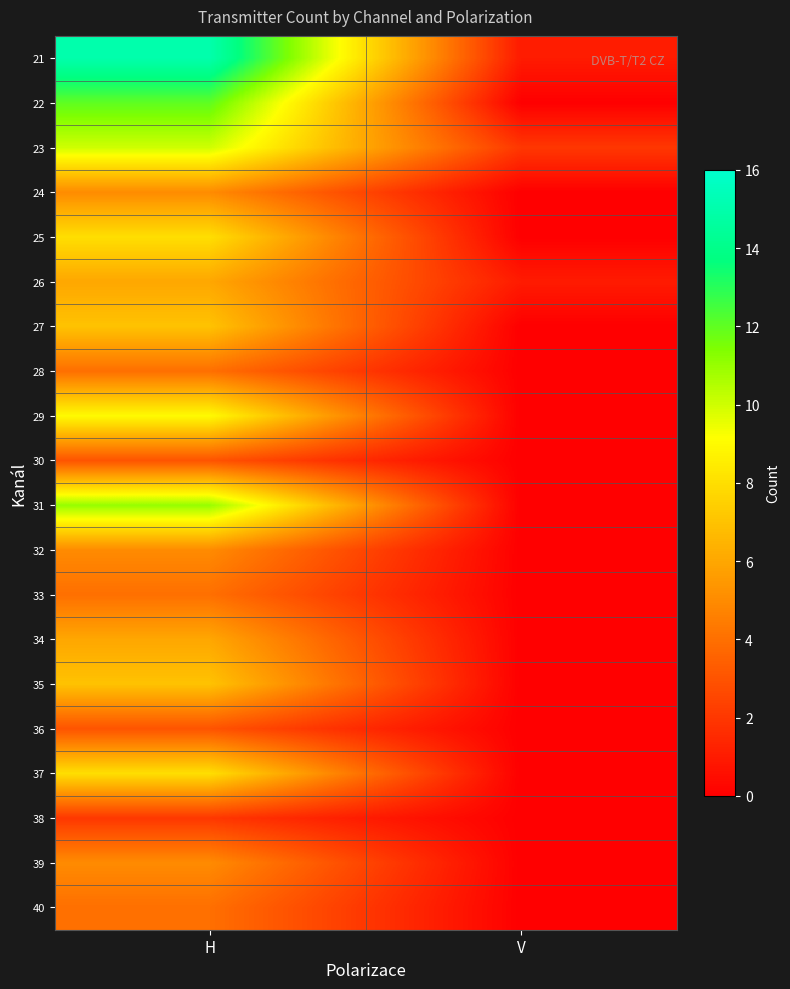

Reading left to right, list all the values displayed in this chart.

21: H=15.0	V=1.0
22: H=12.0	V=0.0
23: H=10.0	V=2.0
24: H=5.0	V=0.0
25: H=8.0	V=0.0
26: H=6.0	V=1.0
27: H=7.0	V=0.0
28: H=4.0	V=0.0
29: H=9.0	V=0.0
30: H=3.0	V=0.0
31: H=11.0	V=0.0
32: H=5.0	V=0.0
33: H=4.0	V=0.0
34: H=6.0	V=0.0
35: H=7.0	V=0.0
36: H=3.0	V=0.0
37: H=8.0	V=0.0
38: H=2.0	V=0.0
39: H=5.0	V=0.0
40: H=4.0	V=0.0